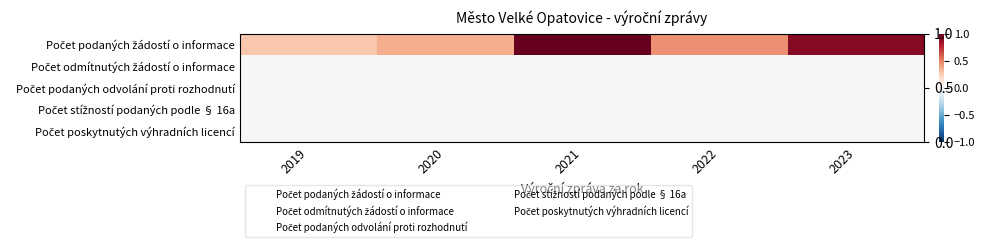

Count the number of categories in the chart.

5